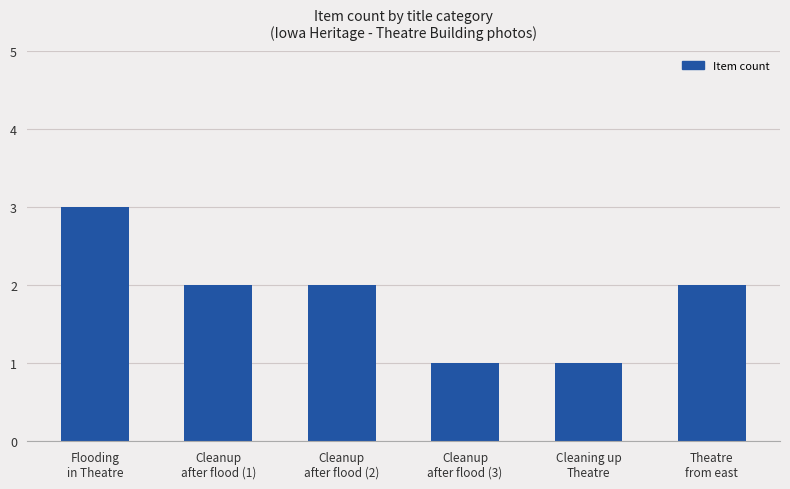

Are the bars horizontal?

No